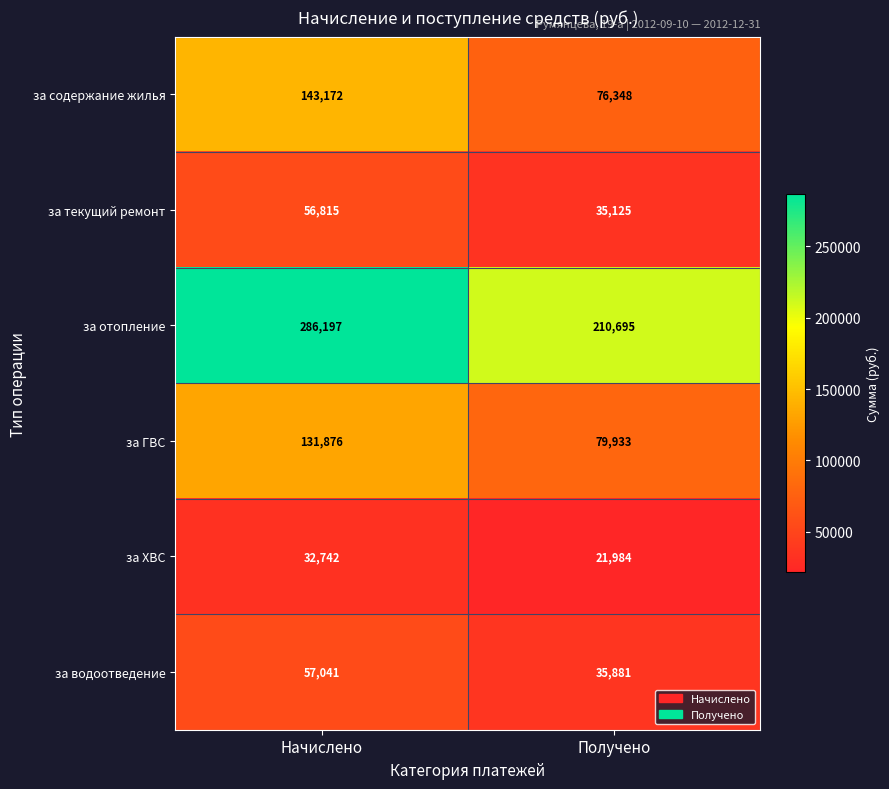

Which series changed the most between Начислено and Получено?

за отопление